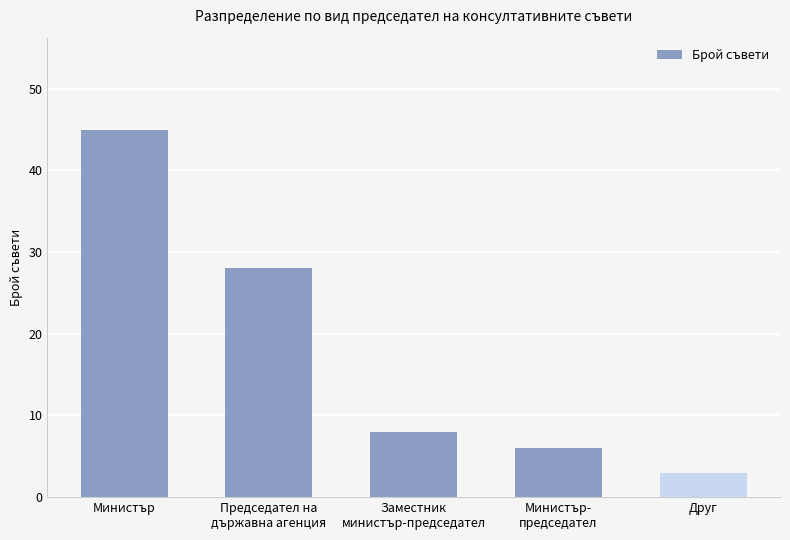

What is the average value?

18